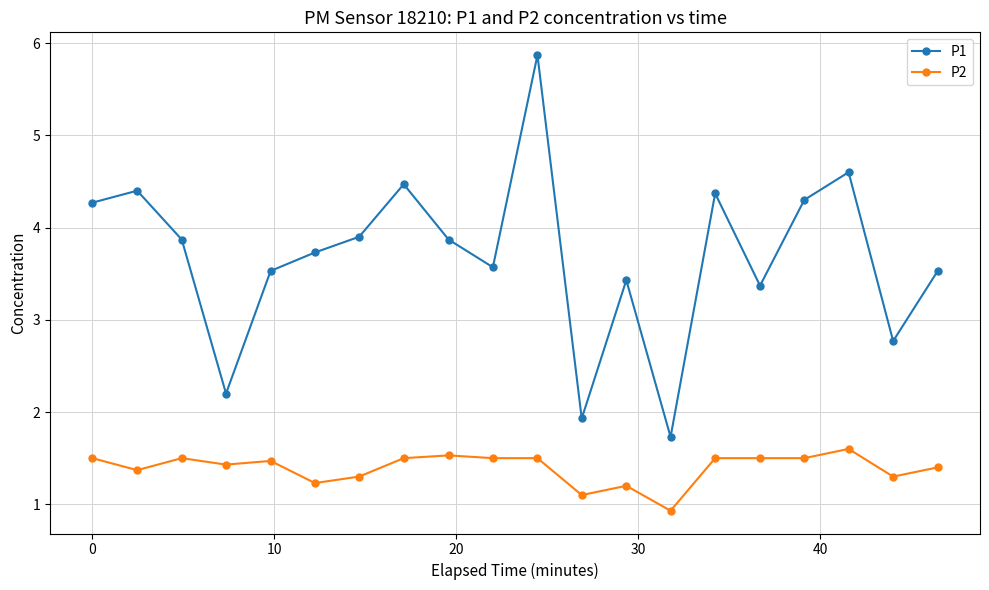

What are all the series names shown in the legend?

P1, P2